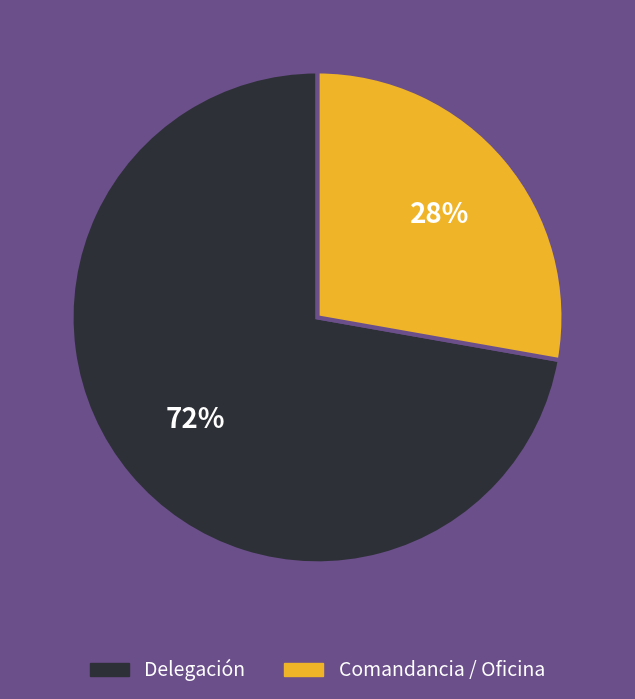

To the nearest percent, what percentage of the pie is Comandancia / Oficina?

28%